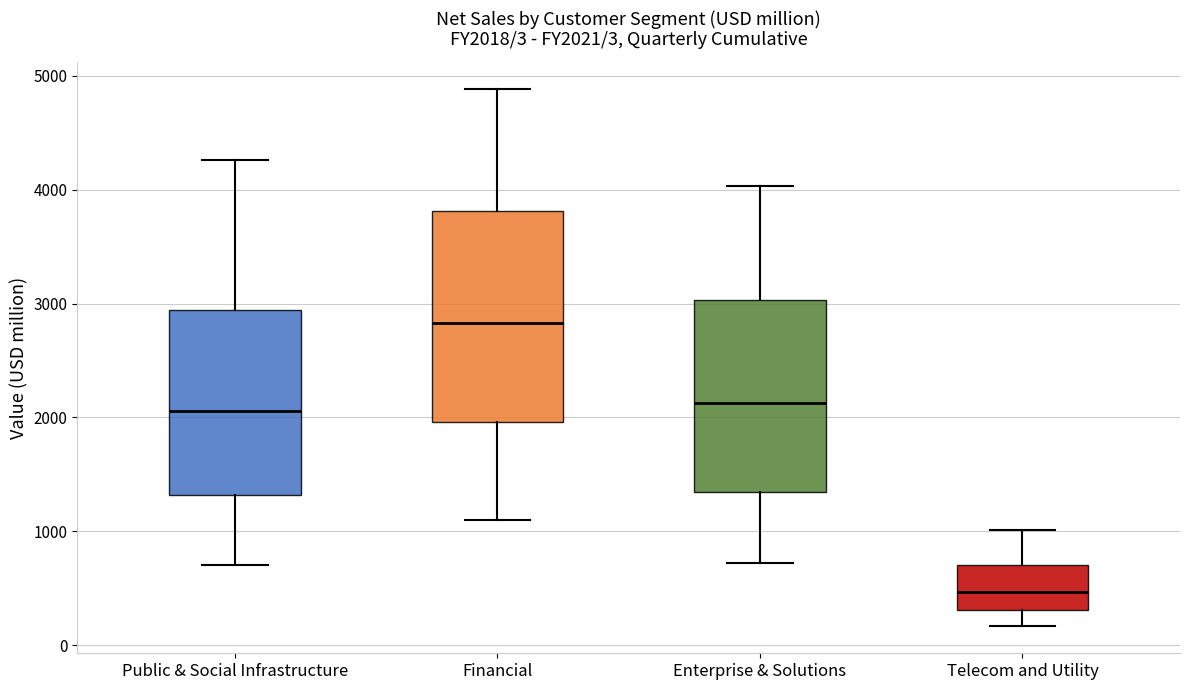

Which box has the lowest median line?

Telecom and Utility